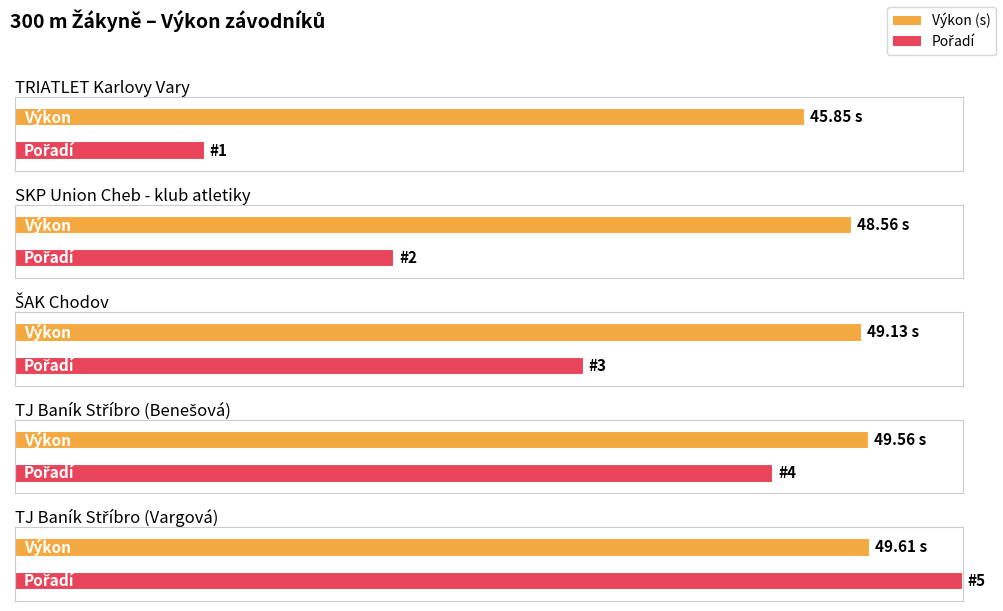

Rank the categories by Výkon value from highest to lowest.

TJ Baník Stříbro (Vargová), TJ Baník Stříbro (Benešová), ŠAK Chodov, SKP Union Cheb - klub atletiky, TRIATLET Karlovy Vary